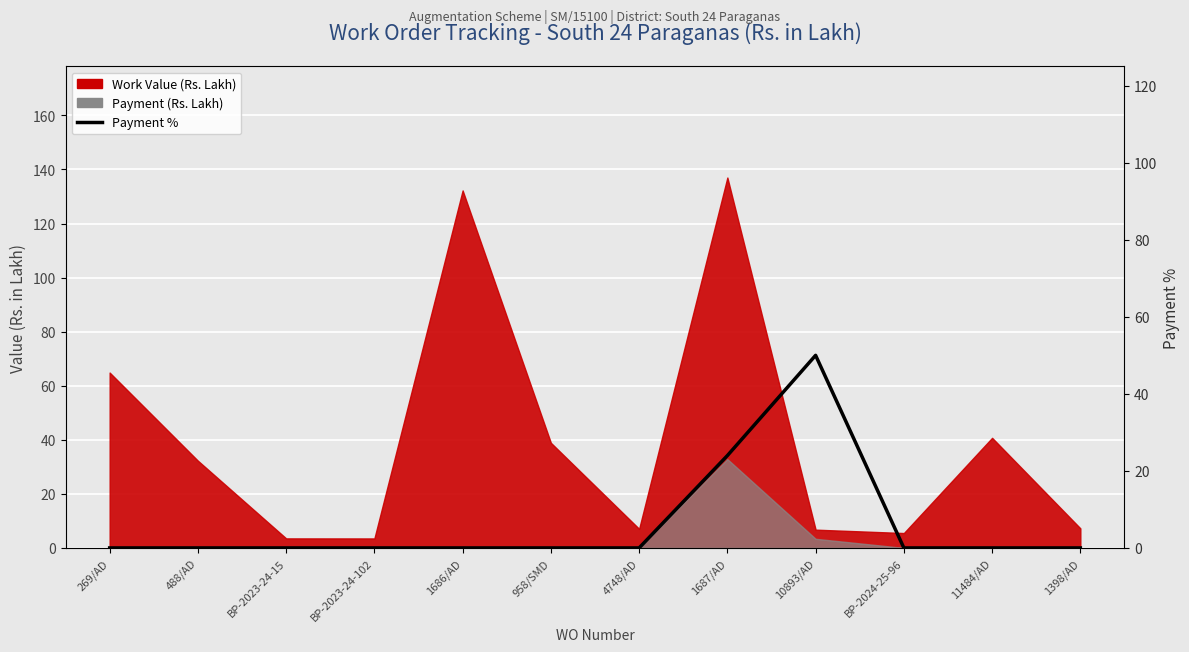

Reading left to right, extract all data points from this chart.

0.0	0.0	0.0	0.0	0.0	0.0	0.0	24.0	50.0	0.0	0.0	0.0